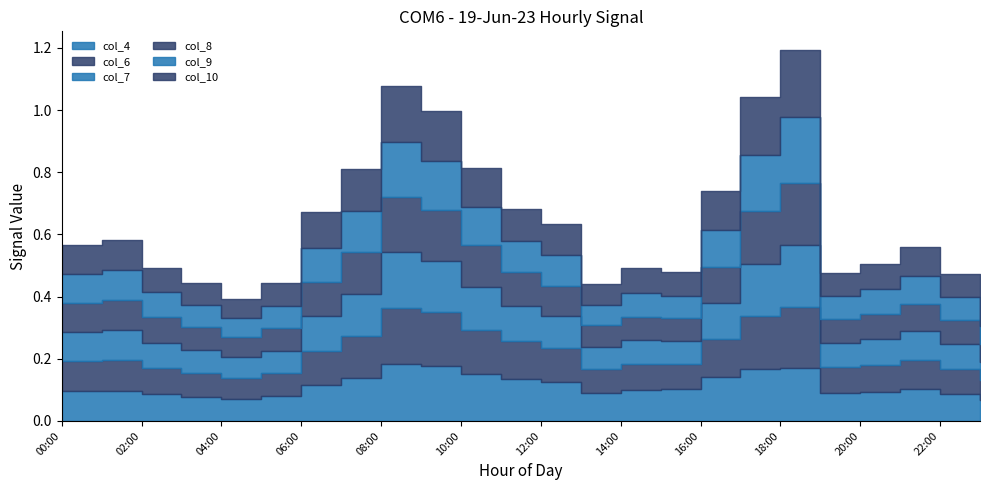

After their last crossing, which series has the higher values: col_8 or col_6?

col_6